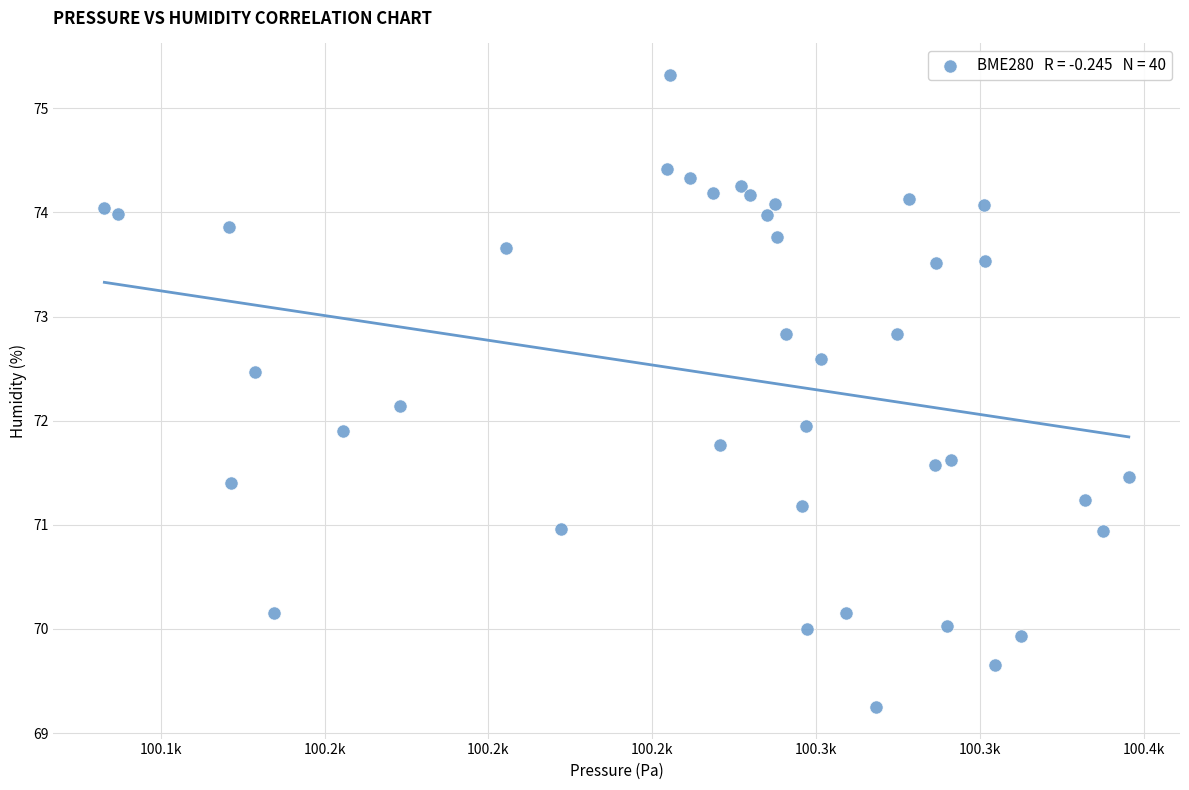

What is the range of X values (max minus min)?

312.5